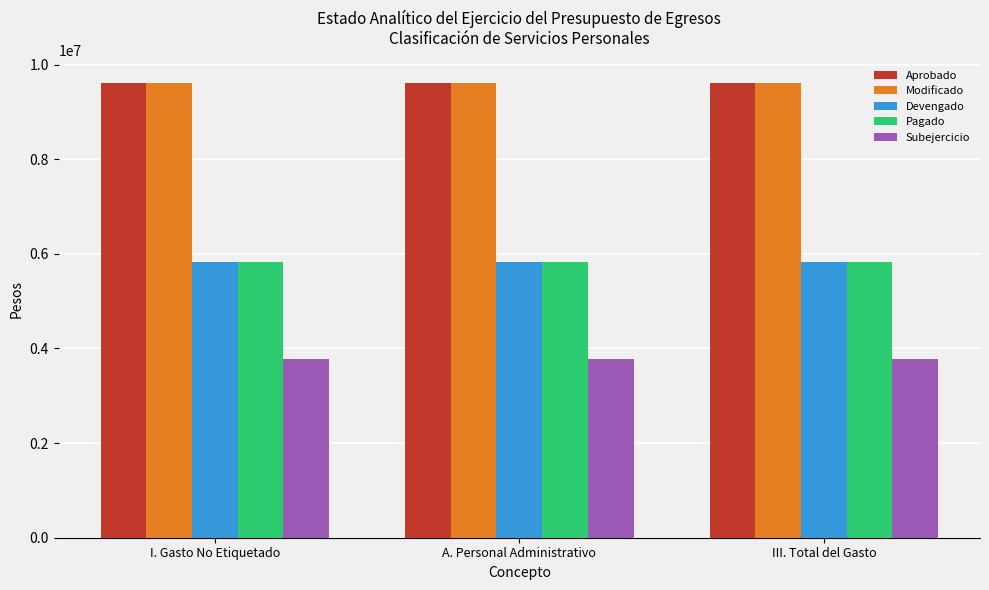

What is the lowest value of the Devengado series?

5837840.0